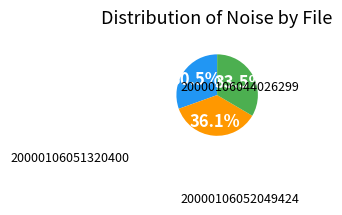

Does any single category account for the majority?

No